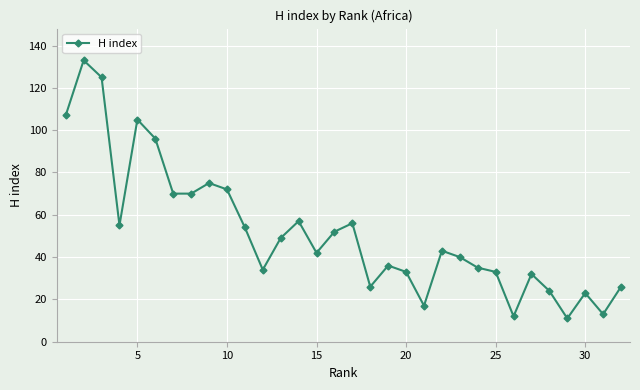

What is the average value?

52